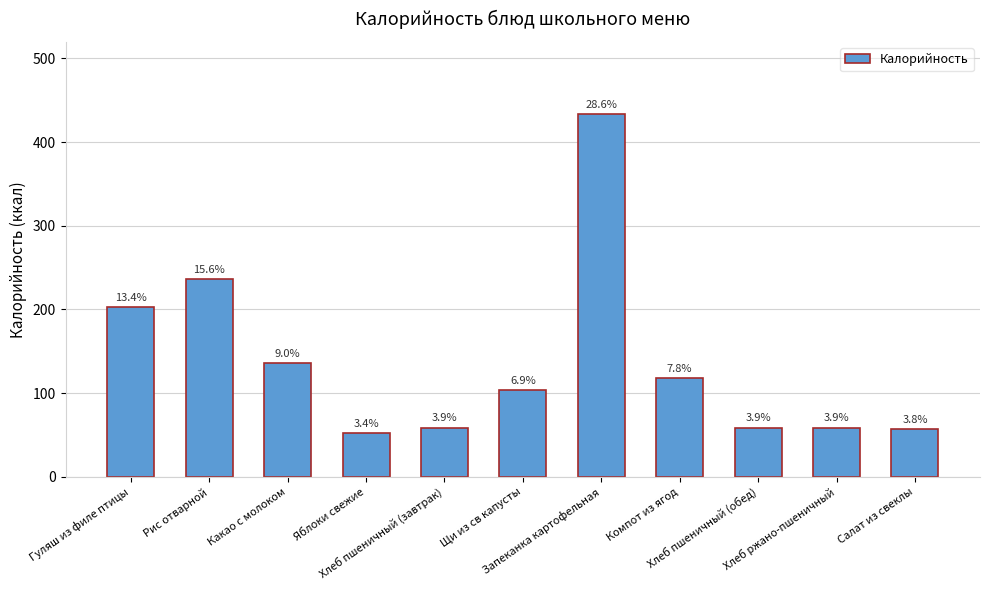

The value at Гуляш из филе птицы is 203. True or false?

True